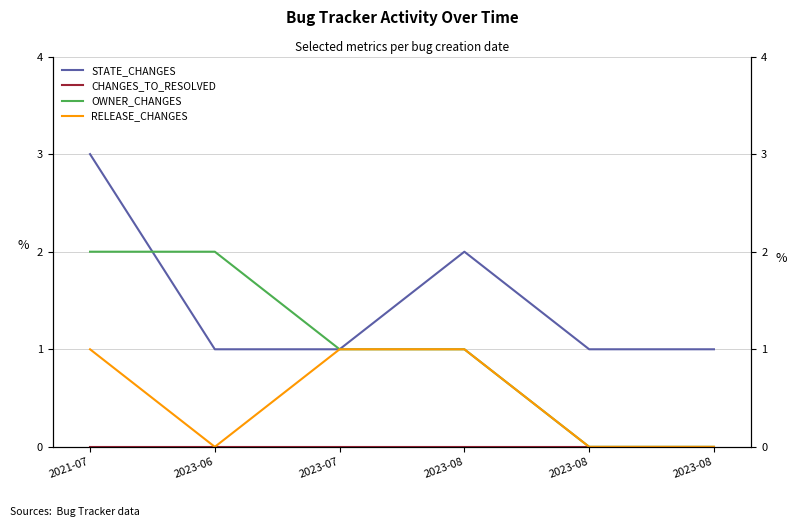

True or false: CHANGES_TO_RESOLVED and STATE_CHANGES cross at least once.

False